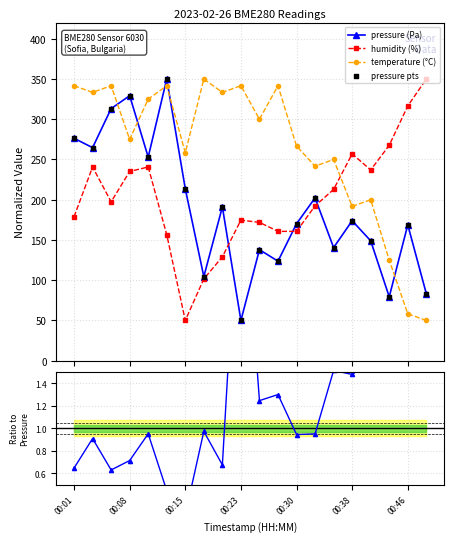

True or false: pressure (Pa) and temperature (°C) intersect in this chart.

True